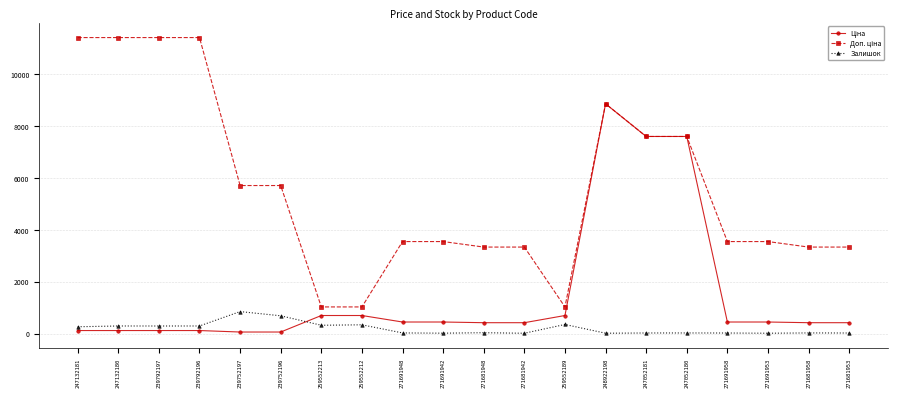

True or false: Залишок has more than 1 points higher than both neighbors.

True